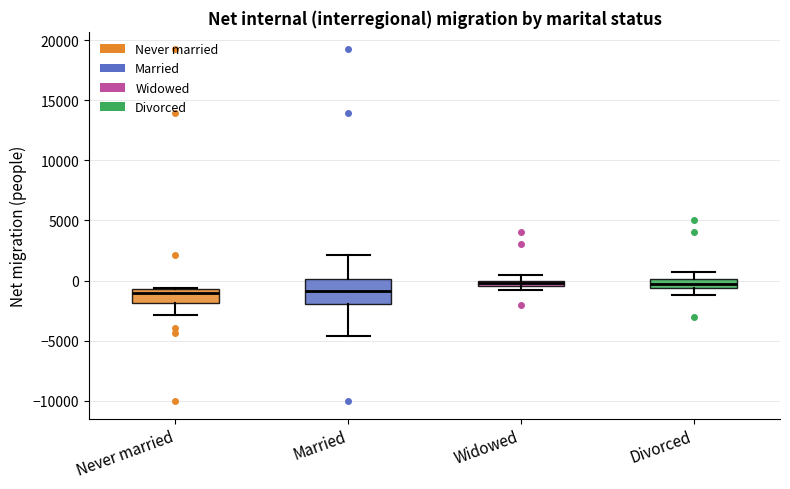

Where is the lower edge of the box for Never married on the y-axis? The values are not printed on the chart, so give them approximately, as read against the axis.

-2000